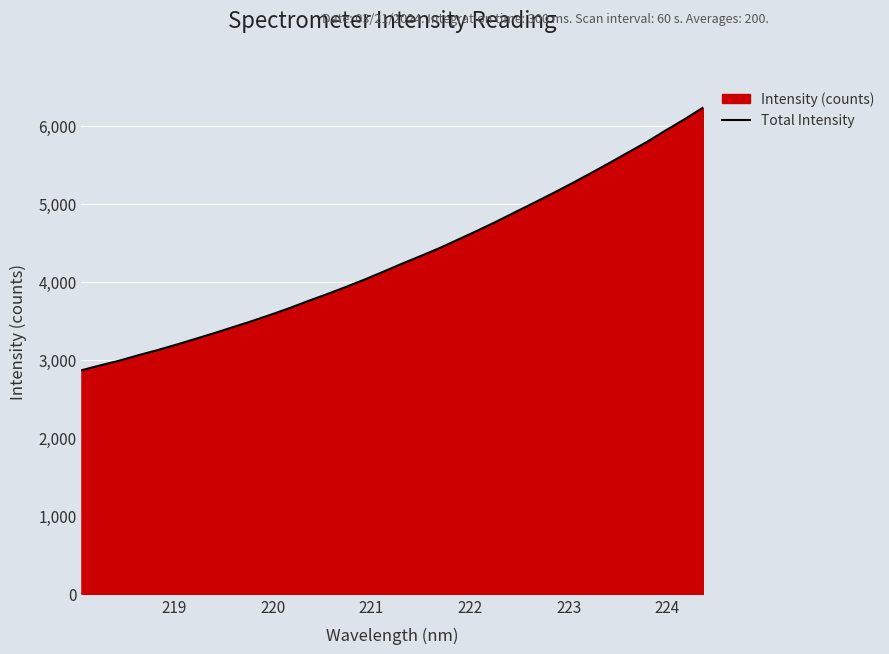

Does the chart display data point markers on the line(s)?

No